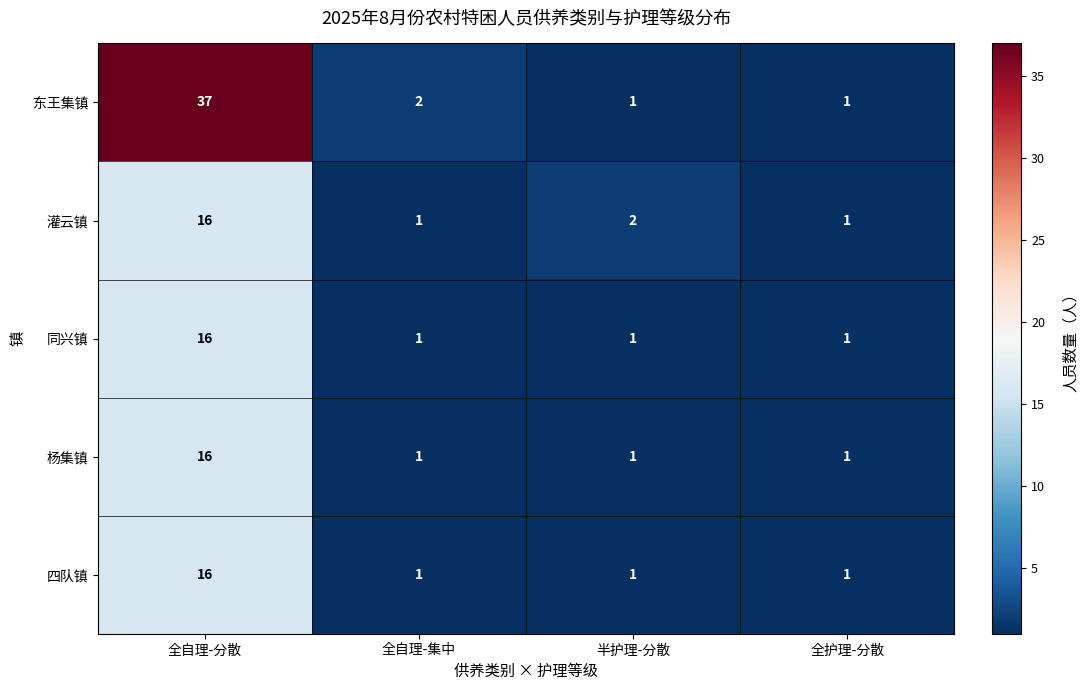

How many series are shown in this chart?

5